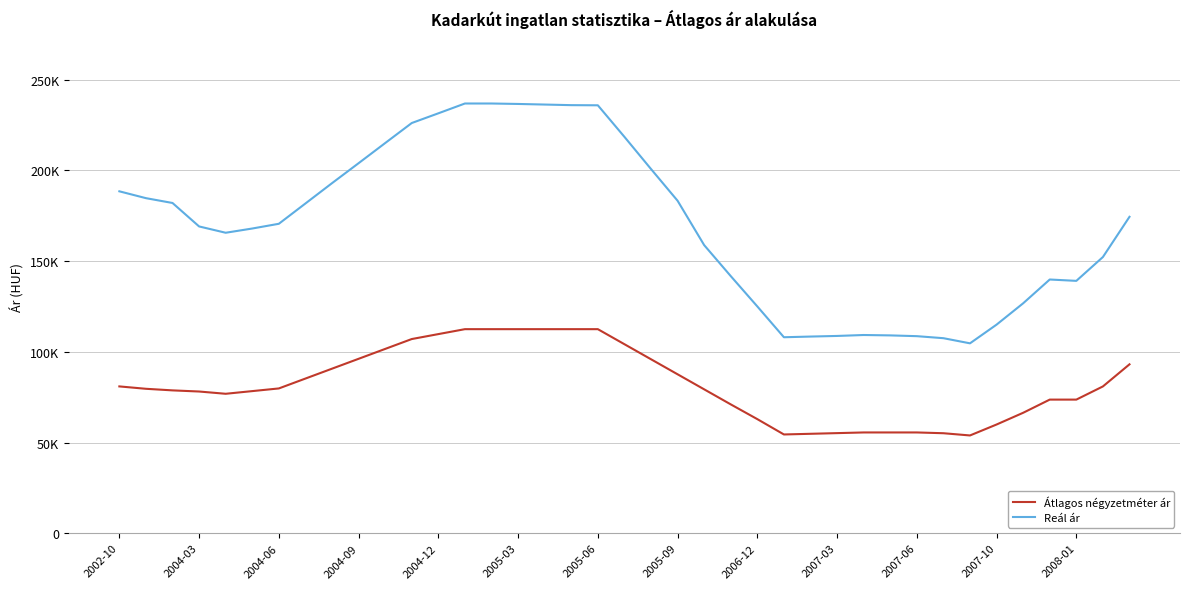

True or false: Átlagos négyzetméter ár and Reál ár cross at least once.

False